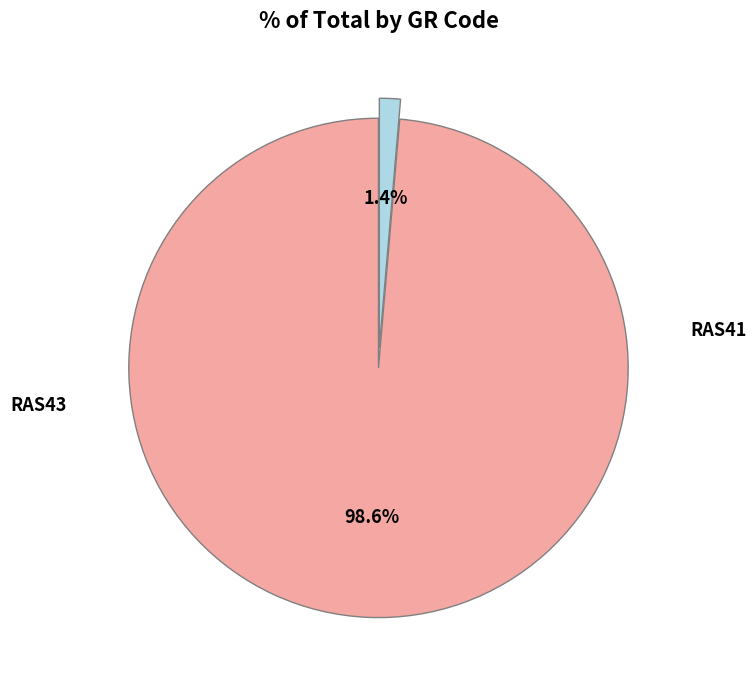

To the nearest percent, what percentage of the pie is RAS41?

99%